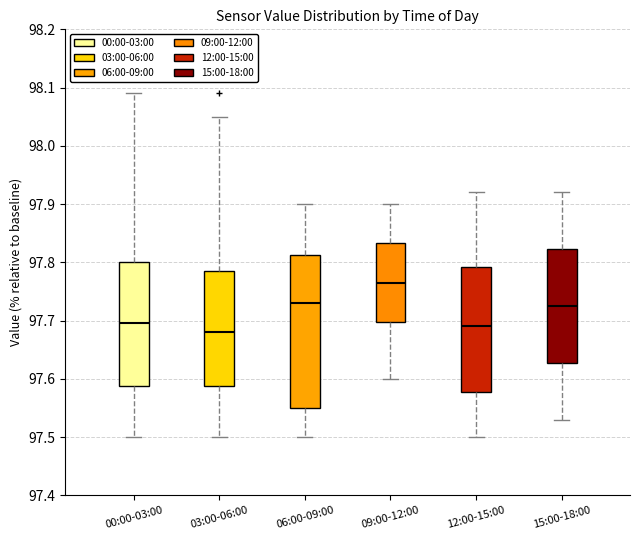

Reading left to right, read every box against the y-axis: the position of its median line, the range the box covers, and the ends of its whiskers. The values are not printed on the chart, so give them approximately, as read against the axis.

00:00-03:00: median 97.70, box 97.59 to 97.80, whiskers 97.50 to 98.09
03:00-06:00: median 97.68, box 97.59 to 97.79, whiskers 97.50 to 98.05
06:00-09:00: median 97.73, box 97.55 to 97.81, whiskers 97.50 to 97.90
09:00-12:00: median 97.77, box 97.70 to 97.83, whiskers 97.60 to 97.90
12:00-15:00: median 97.69, box 97.58 to 97.79, whiskers 97.50 to 97.92
15:00-18:00: median 97.73, box 97.63 to 97.82, whiskers 97.53 to 97.92